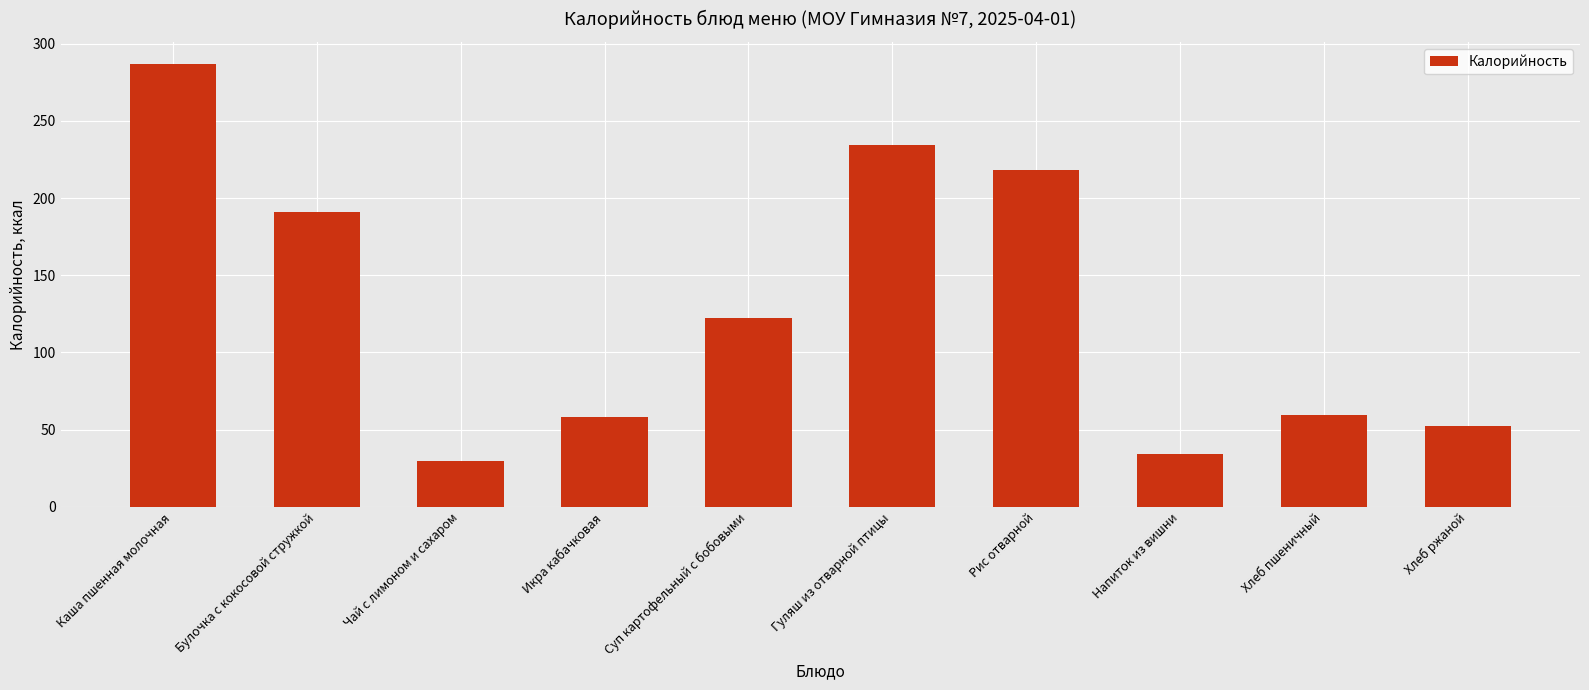

The value at Булочка с кокосовой стружкой is 55.8. True or false?

False